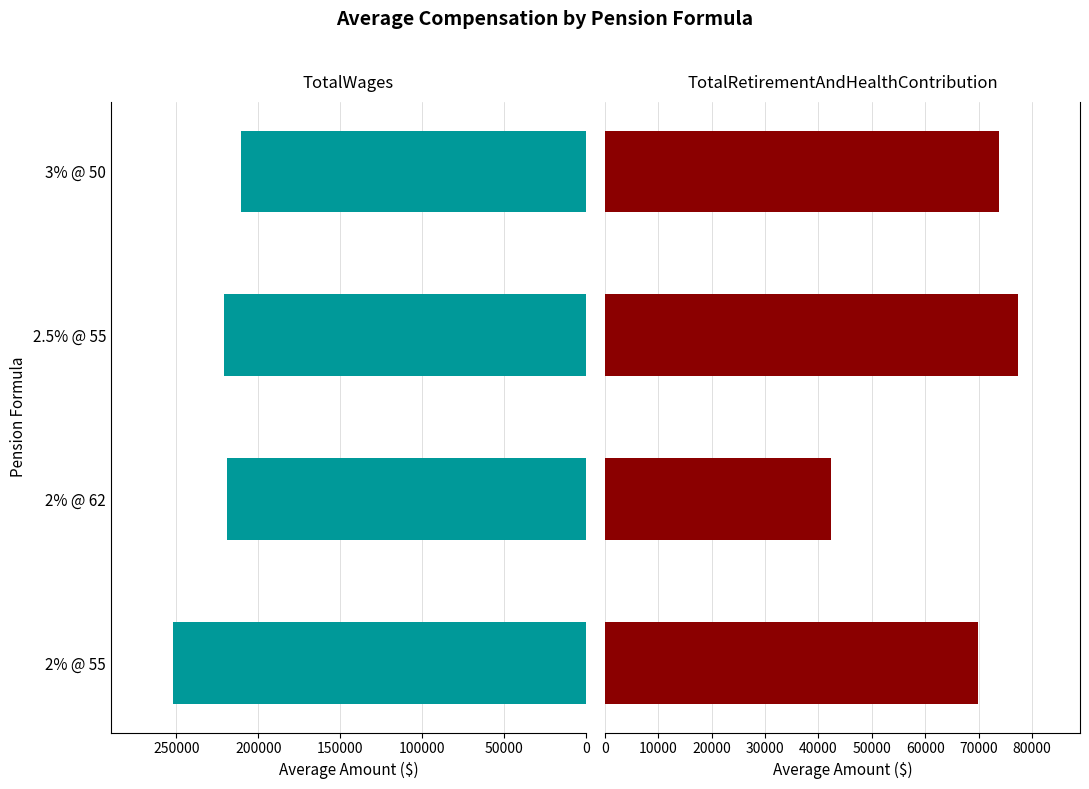

What is the lowest value of the TotalWages series?

210445.5